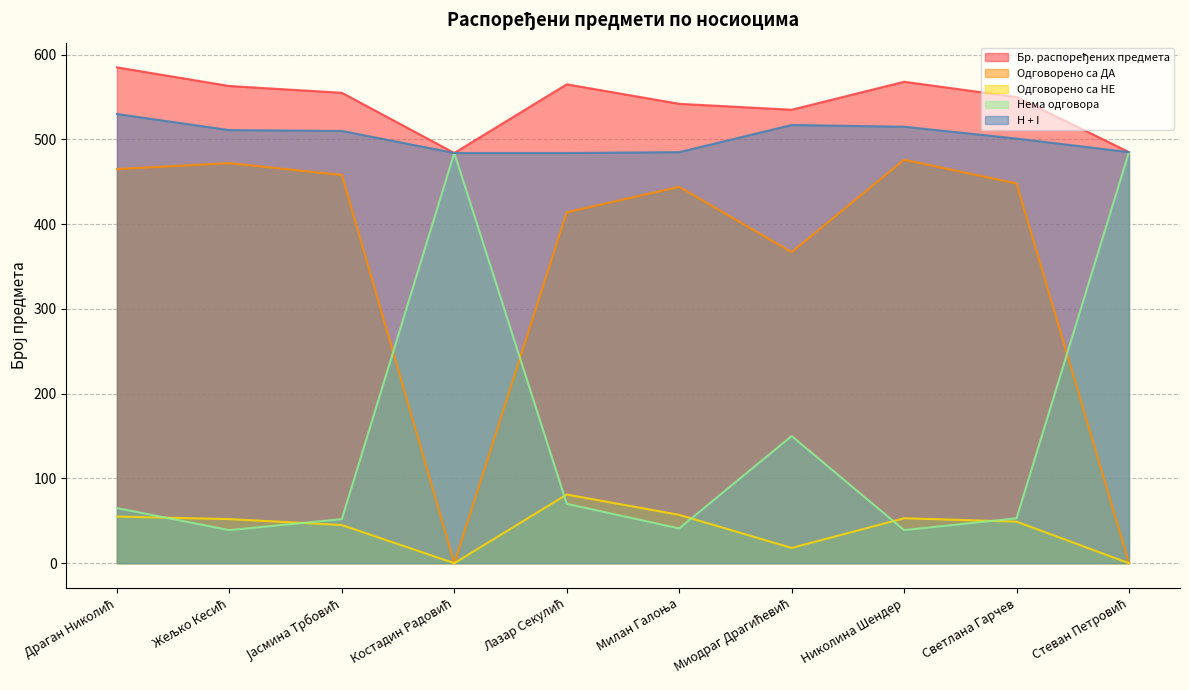

Read the Бр. распоређених предмета value at Светлана Гарчев, to the nearest 5.

550